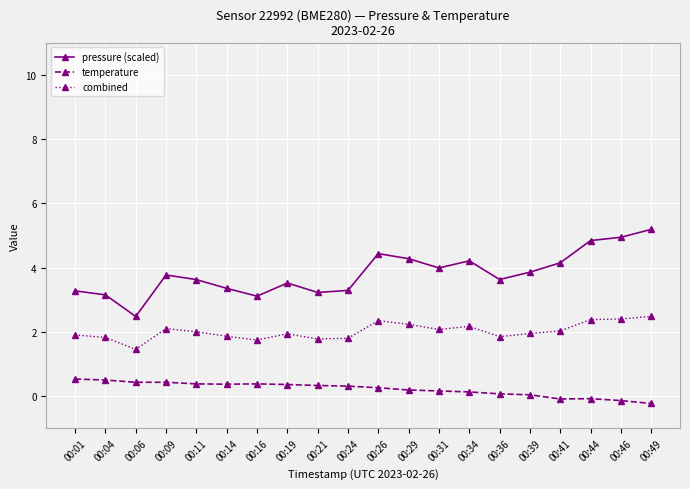

Between 00:04 and 00:09, which series saw the biggest shift?

pressure (scaled)